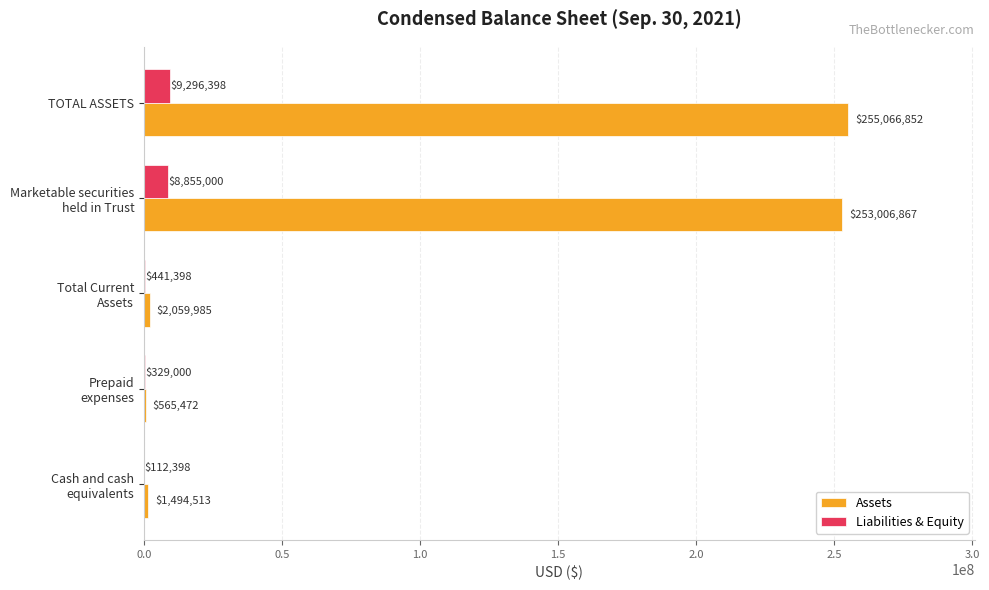

Which series has the largest total across all categories?

Assets